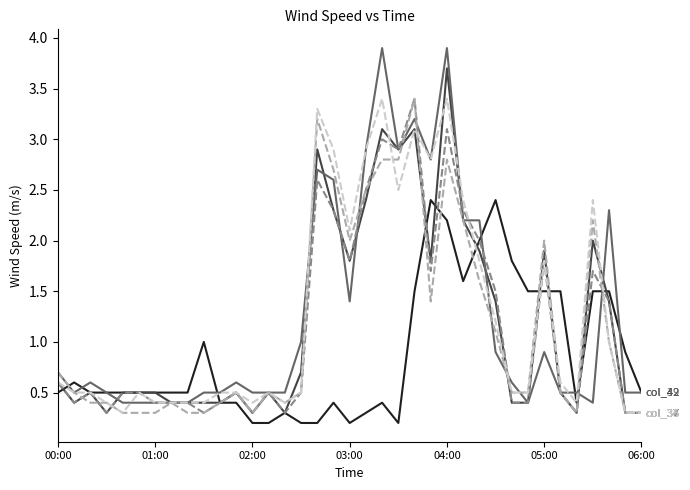

At which category is the sum across all series the highest?

04:00